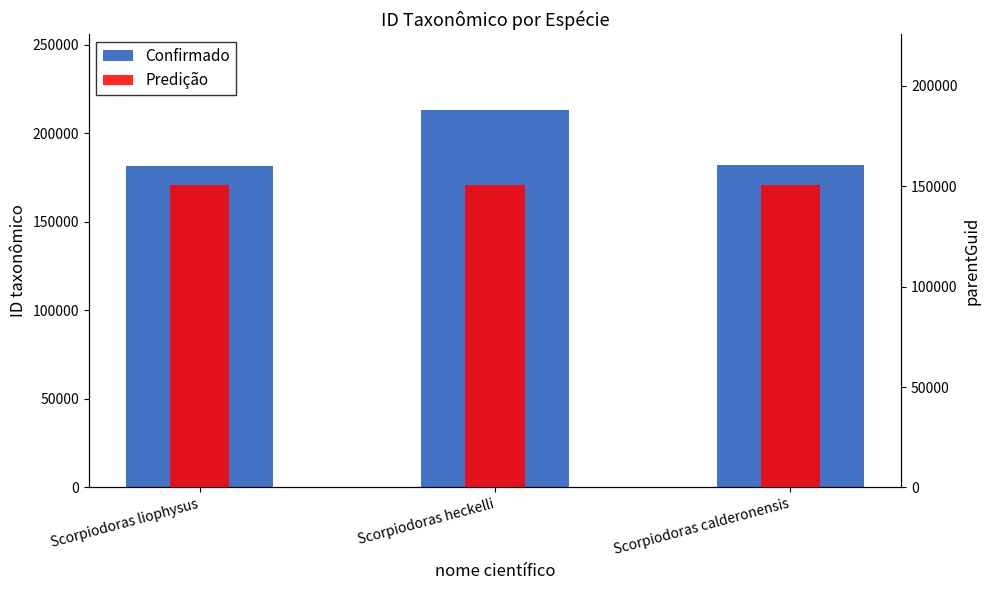

List the labels in order of Predição value, smallest first.

Scorpiodoras liophysus, Scorpiodoras heckelli, Scorpiodoras calderonensis